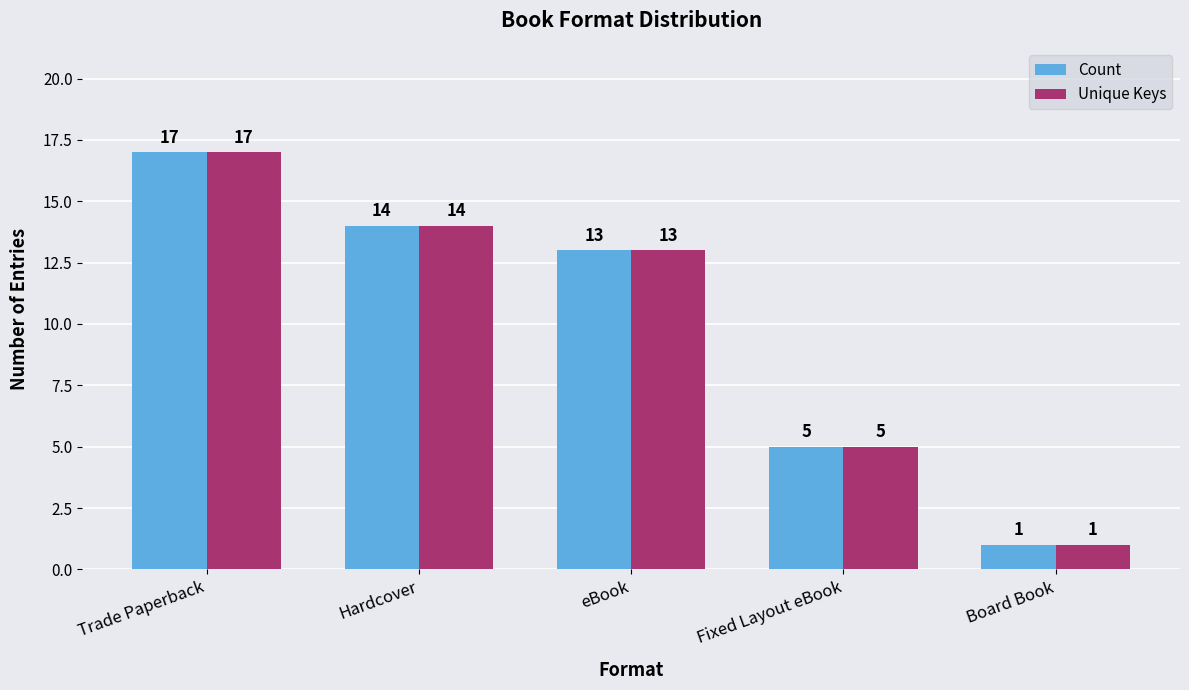

At which category does the chart reach its minimum across all series?

Board Book